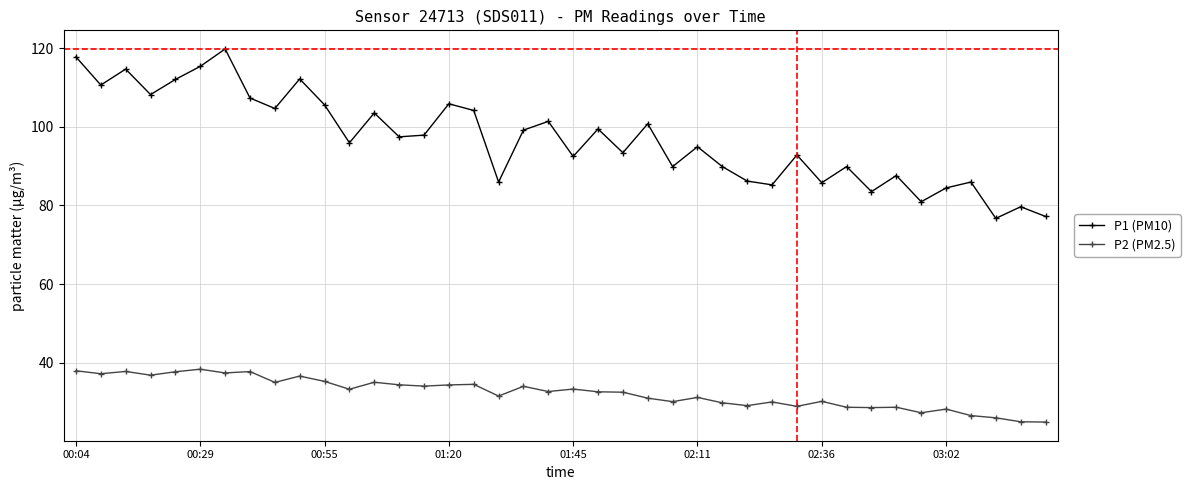

Which series has the widest spread of values?

P1 (PM10)